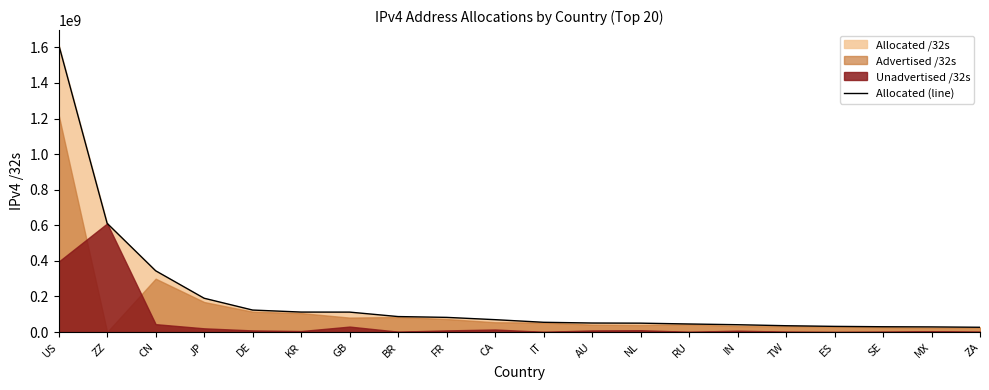

How many values exceed 69751808?

9